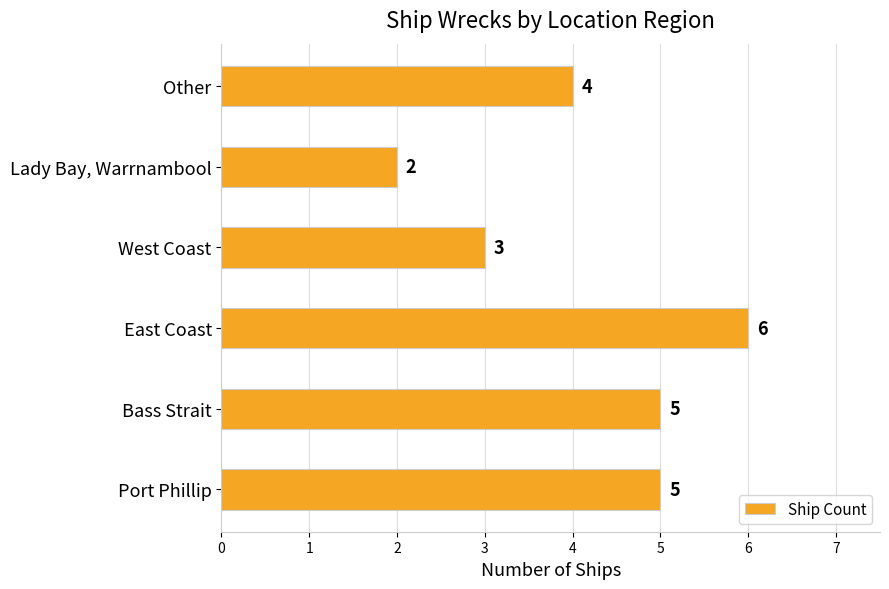

How many bars are there in total?

6